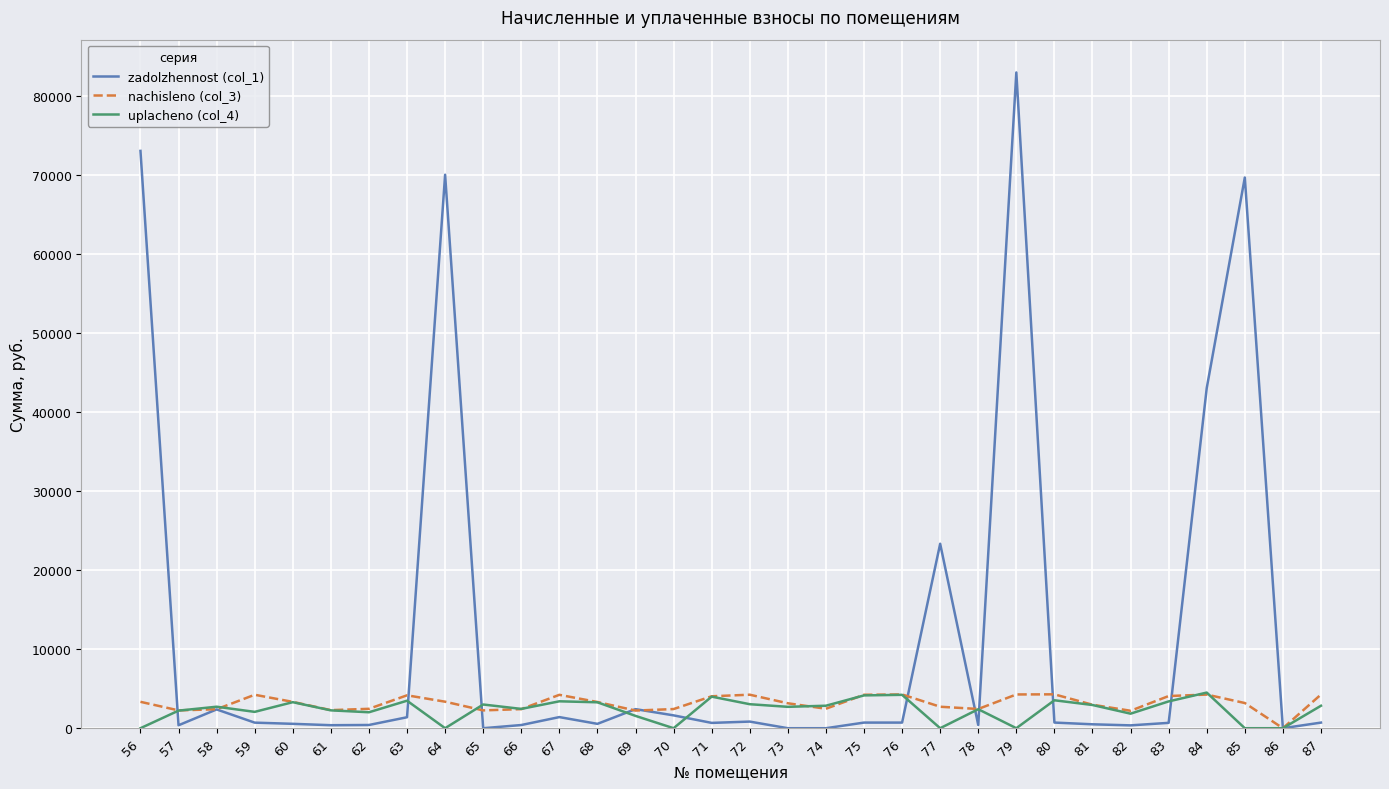

Which series has the widest spread of values?

zadolzhennost (col_1)